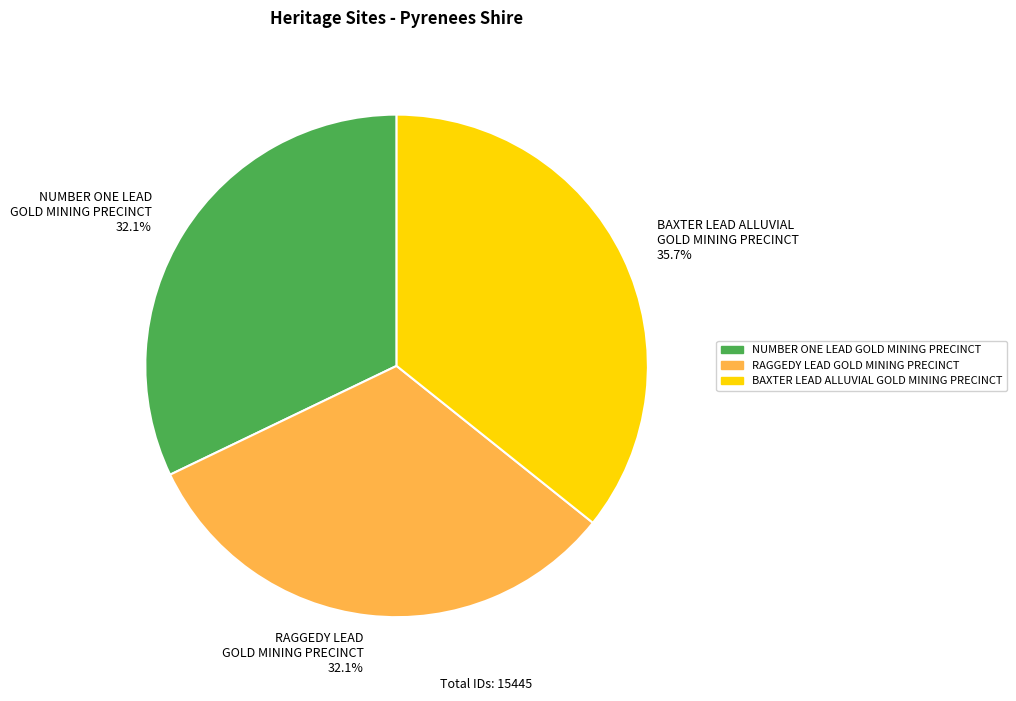

True or false: NUMBER ONE LEAD GOLD MINING PRECINCT accounts for 44% of the total.

False